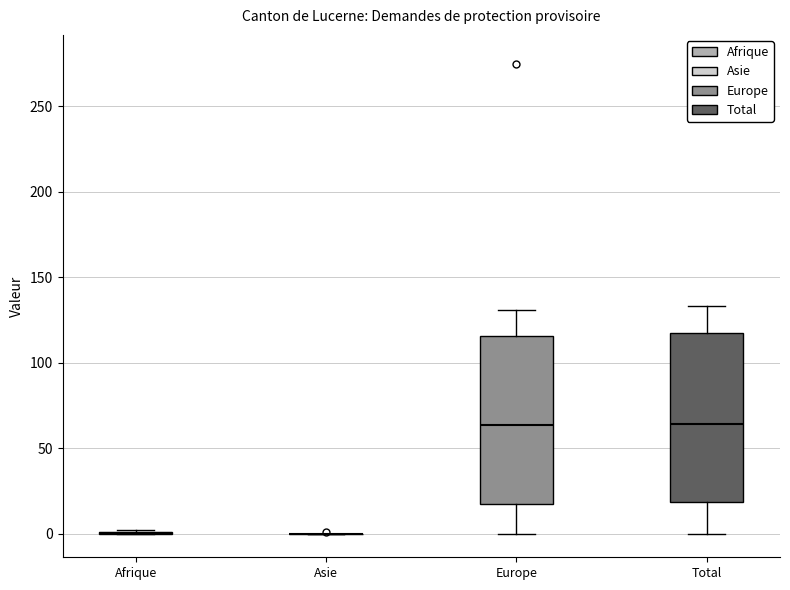

Reading left to right, read every box against the y-axis: the position of its median line, the range the box covers, and the ends of its whiskers. The values are not printed on the chart, so give them approximately, as read against the axis.

Afrique: box collapsed to a line at 0, whiskers 0 to 0
Asie: box collapsed to a line at 0, whiskers 0 to 0
Europe: median 65, box 20 to 115, whiskers 0 to 130
Total: median 65, box 20 to 115, whiskers 0 to 135